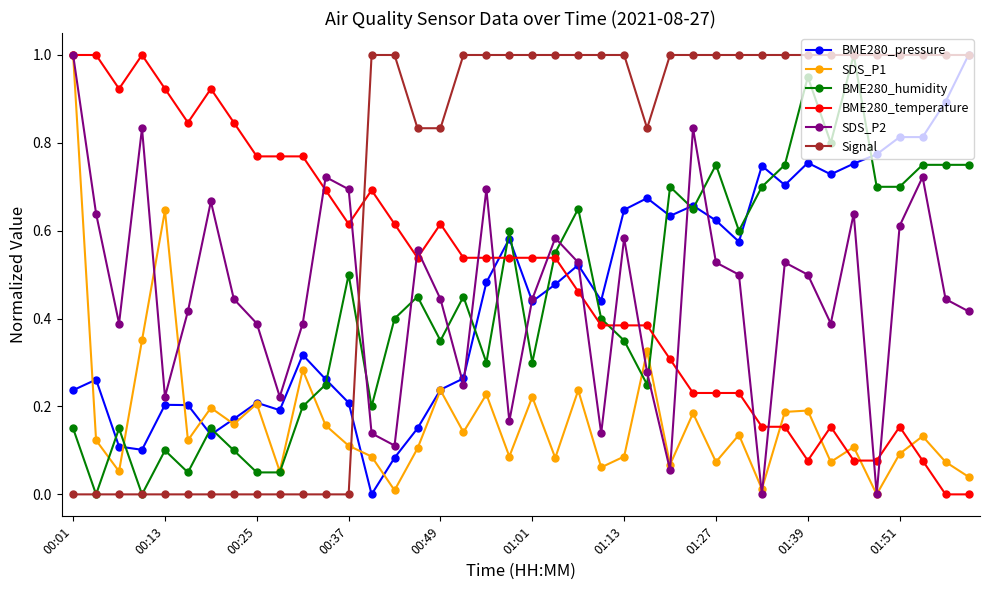

True or false: BME280_pressure has more than 0 interior local peaks.

True